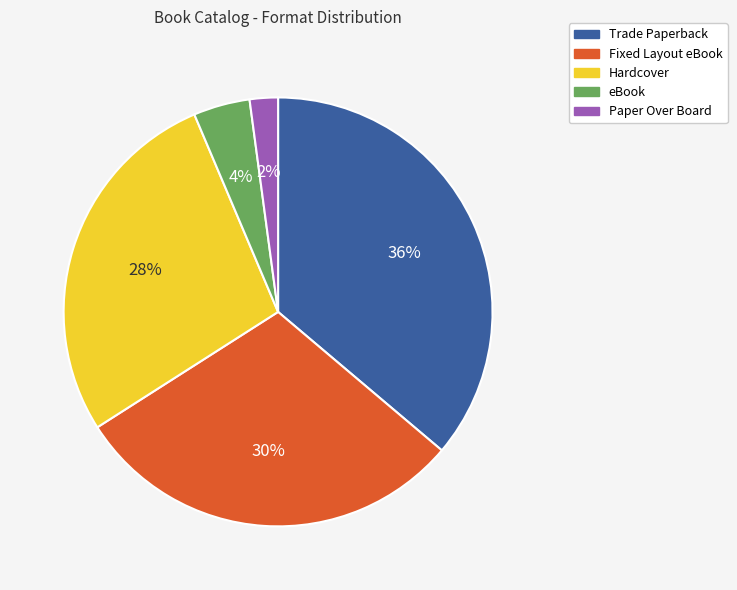

Does eBook represent more than half of the total?

No